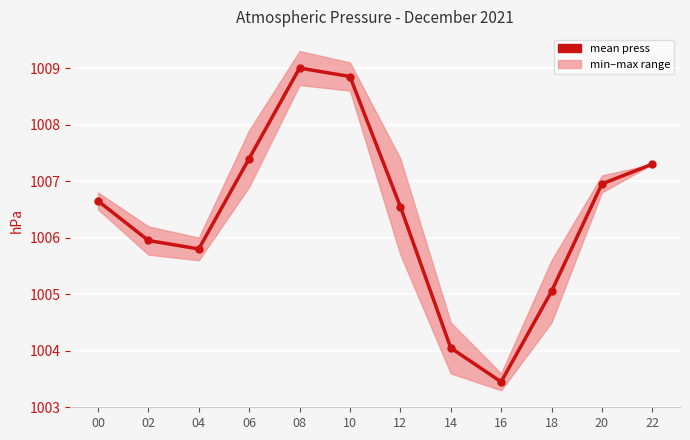

Rank the categories by value from highest to lowest.

08, 10, 06, 22, 20, 00, 12, 02, 04, 18, 14, 16